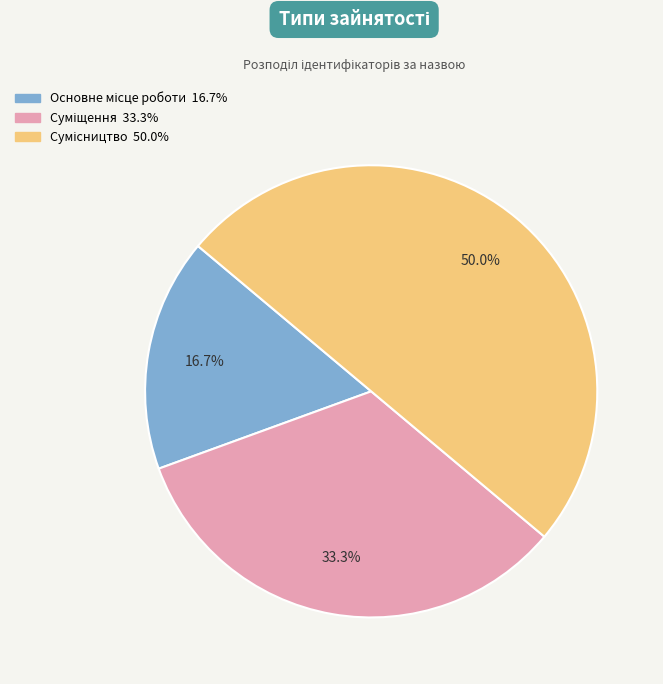

What is the change in value from Суміщення to Сумісництво?

+1